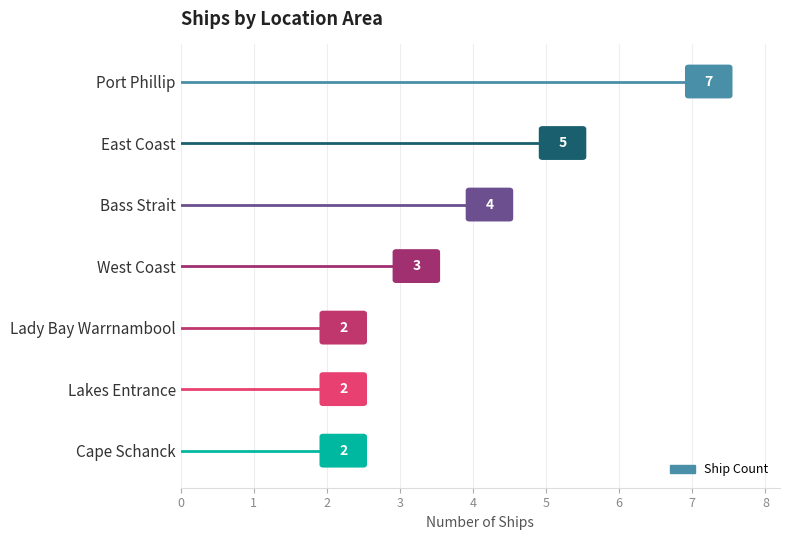

Where is the data nearest to the value 4?

Bass Strait